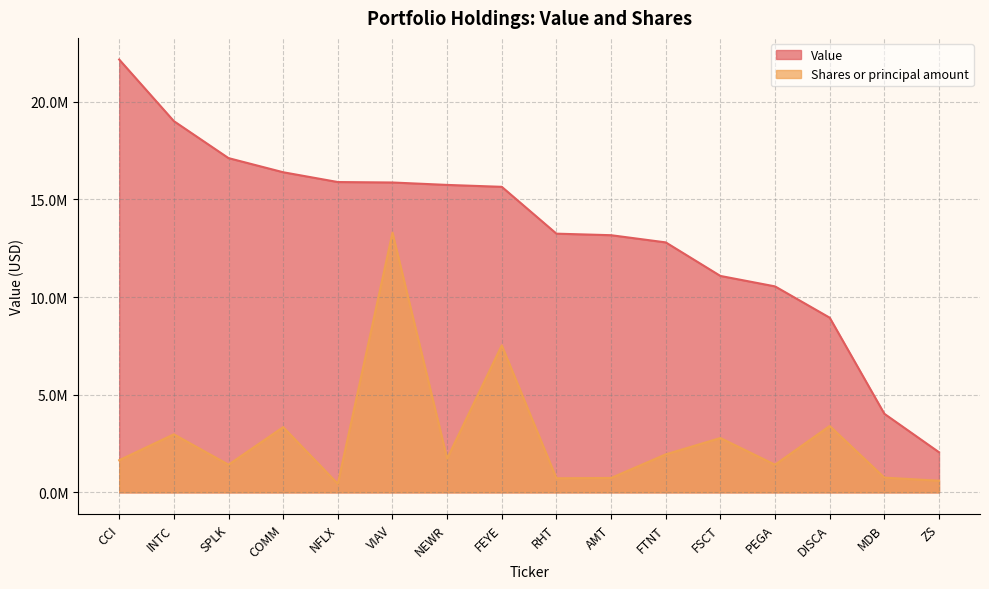

What is the spread (max minus min) of values at MDB?

3268703.9